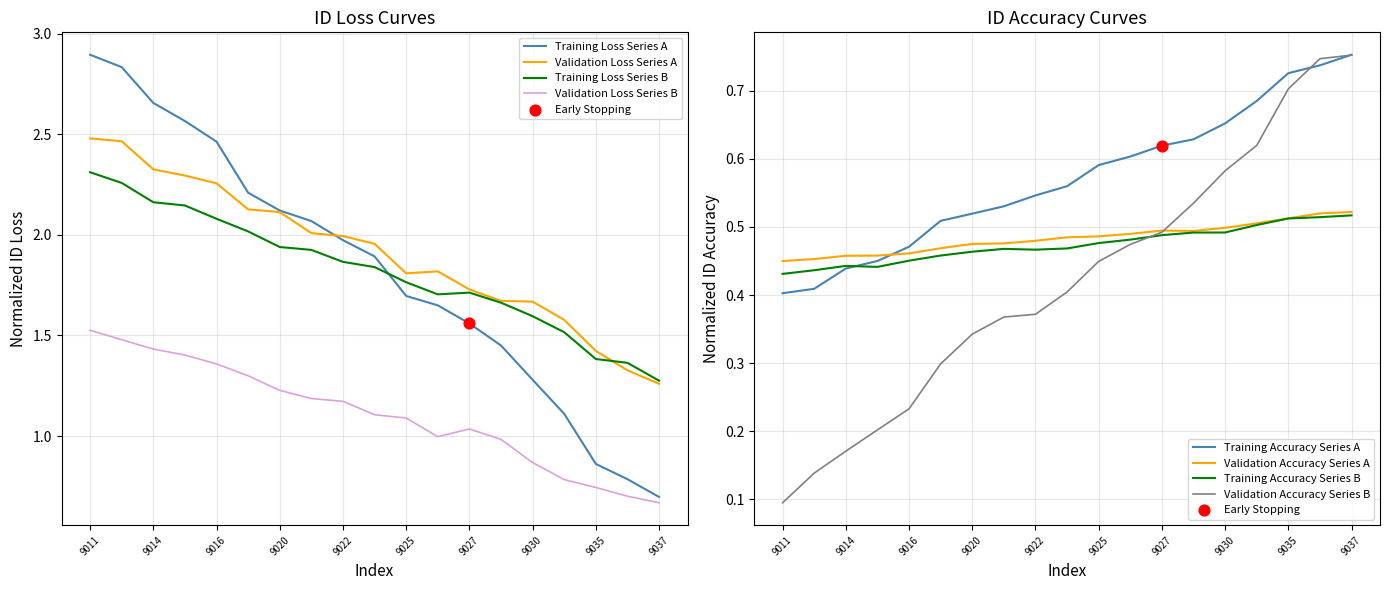

What is the total value across all series at 9037?

3.9